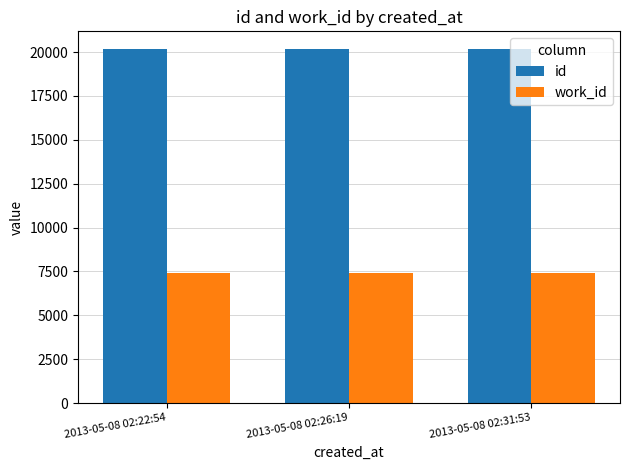

Which series has the largest total across all categories?

id